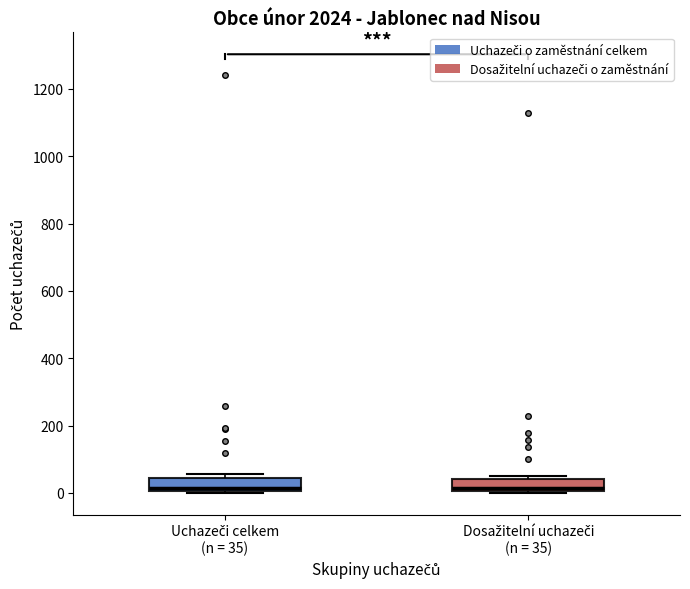

Reading left to right, transcribe this box plot: for each box, give where its median line is, the range the box spans, and where its two whiskers end, as read against the y-axis. The values are not printed on the chart, so give them approximately, as read against the axis.

Uchazeči celkem (n = 35): median 20, box 0 to 40, whiskers 0 to 60
Dosažitelní uchazeči (n = 35): median 20, box 0 to 40, whiskers 0 to 60